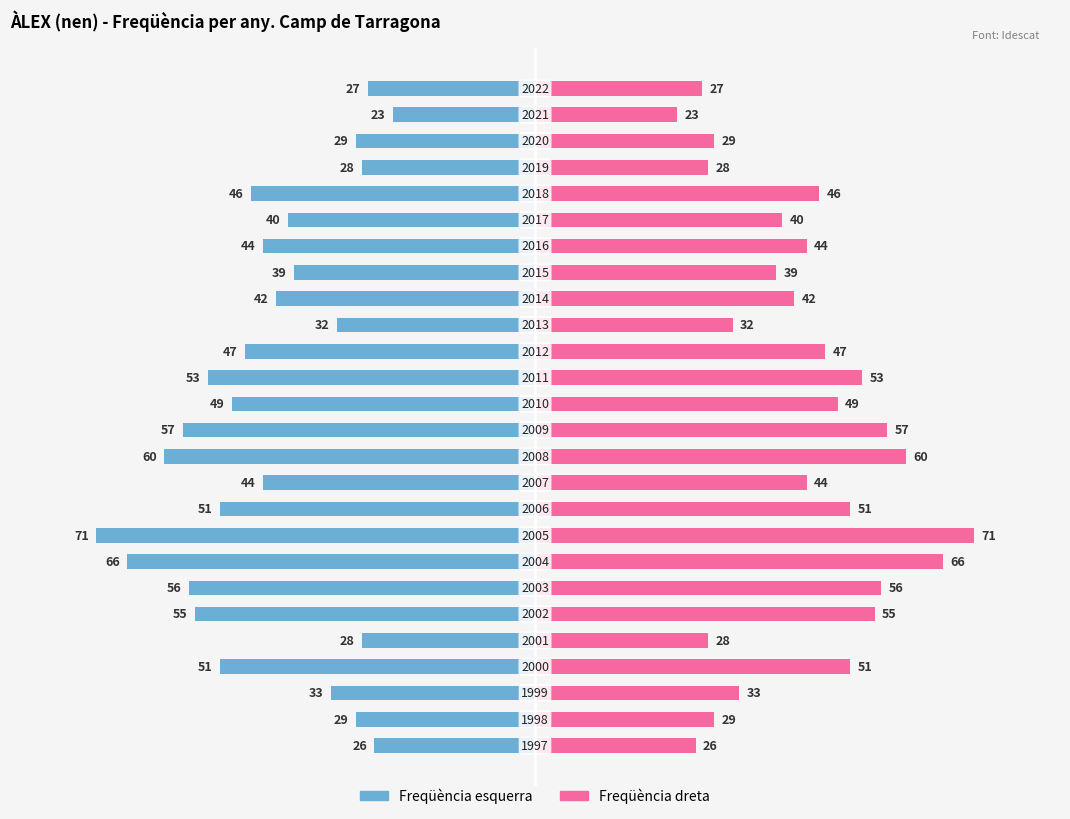

What is the value of the Freqüència (esquerra) bar at the 9th from the left?

-42